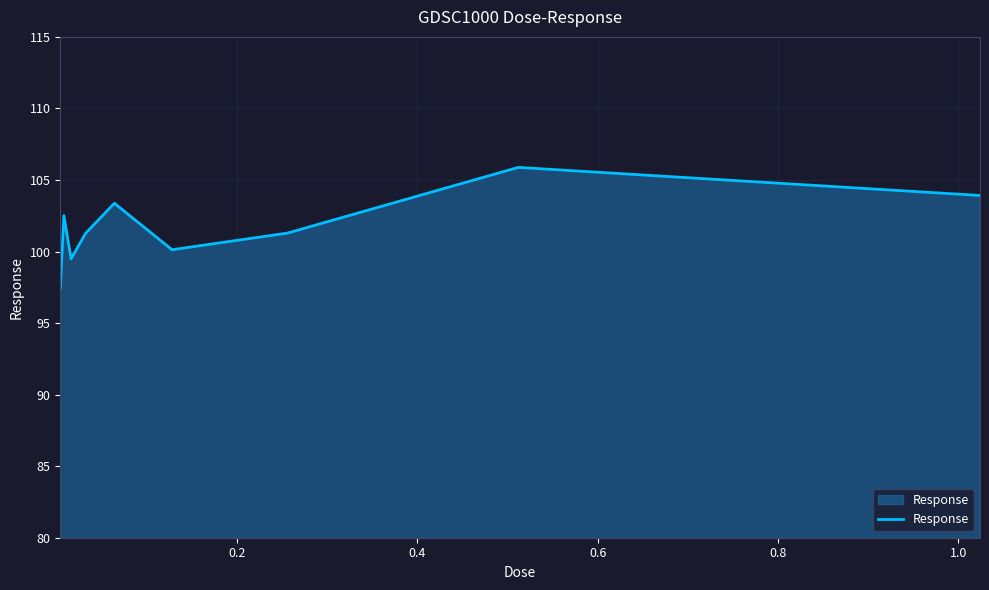

What is the smallest value displayed?

97.4